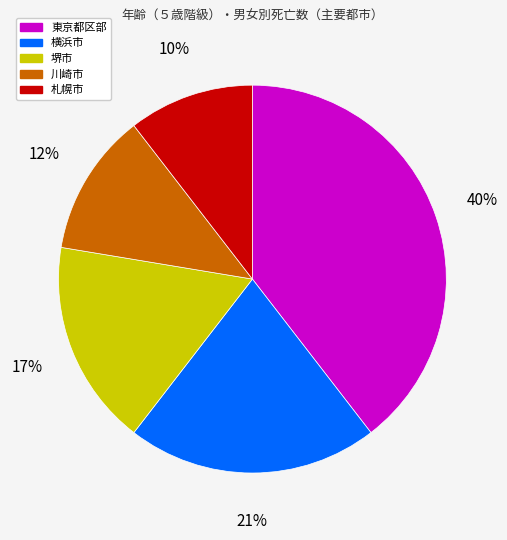

What is the smallest slice in the pie chart?

札幌市